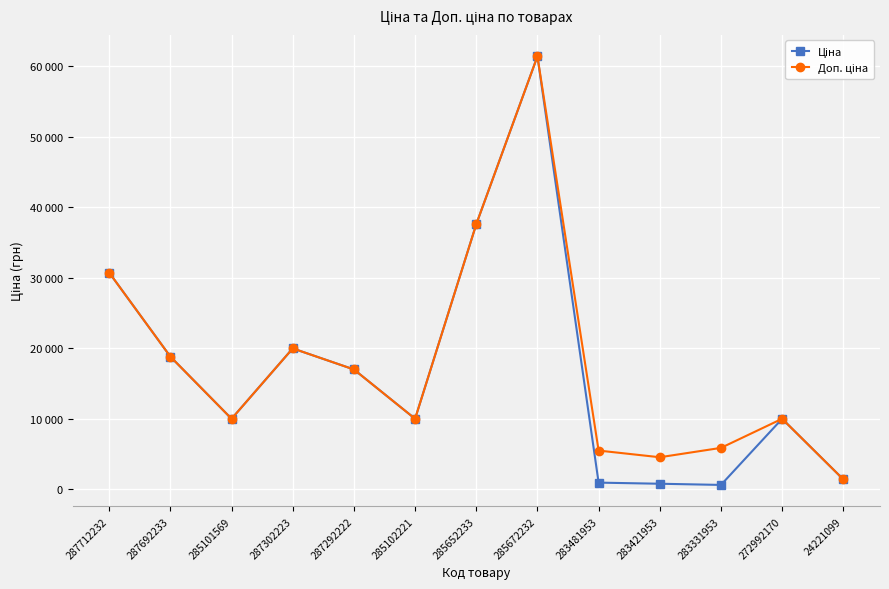

Does the chart have visible grid lines?

Yes